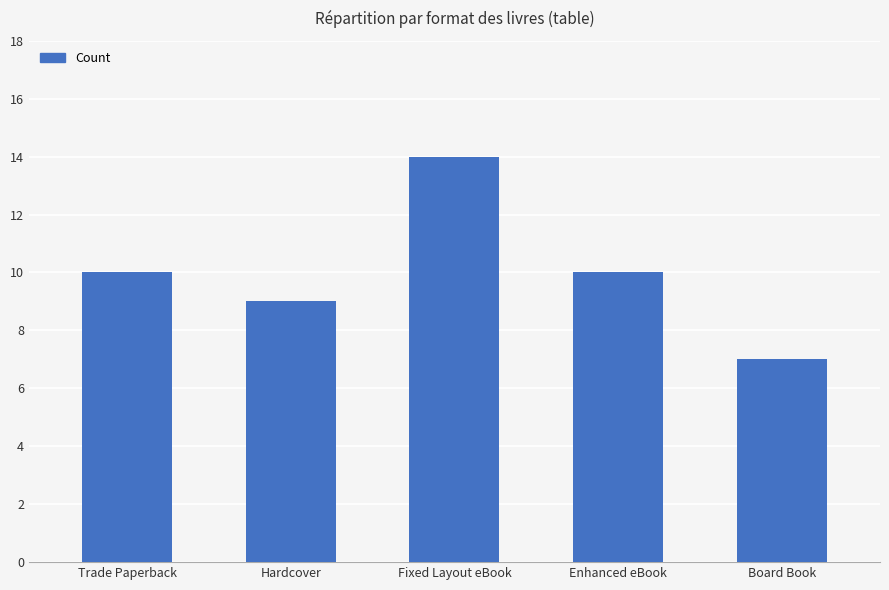

Between Board Book and Enhanced eBook, which is larger?

Enhanced eBook